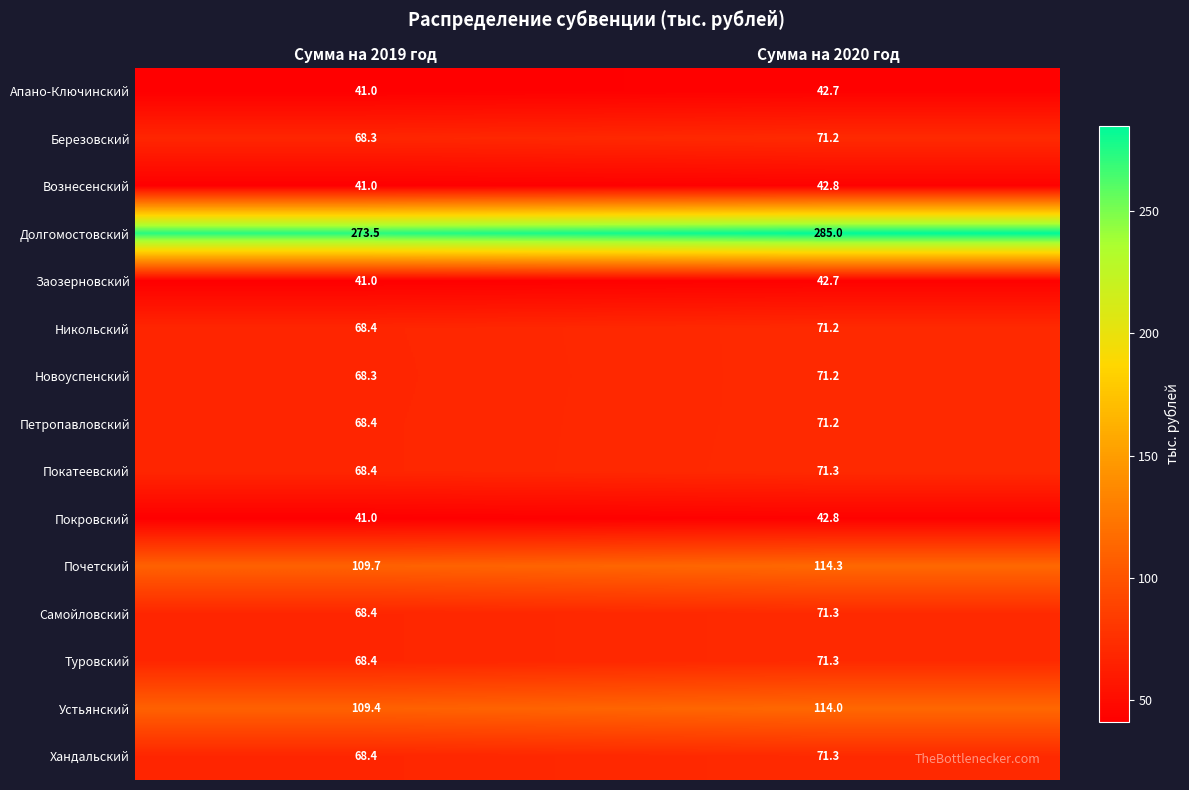

What is the sum of all Березовский values?

139.5